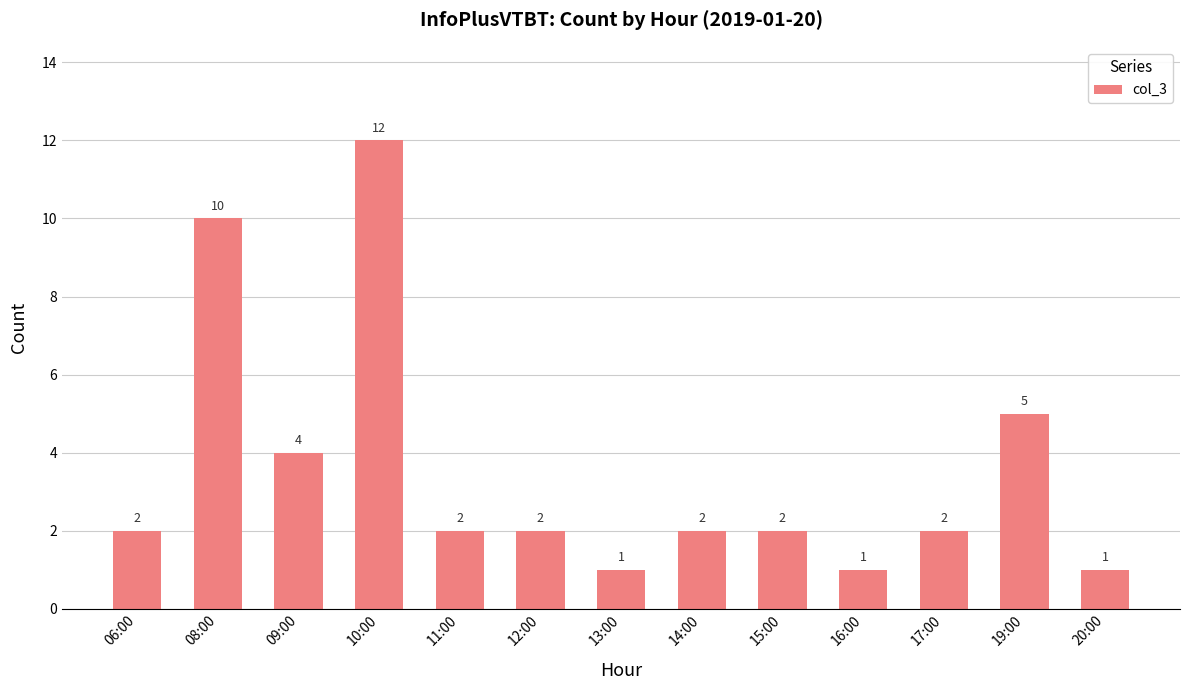

How many distinct data groups are displayed?

1